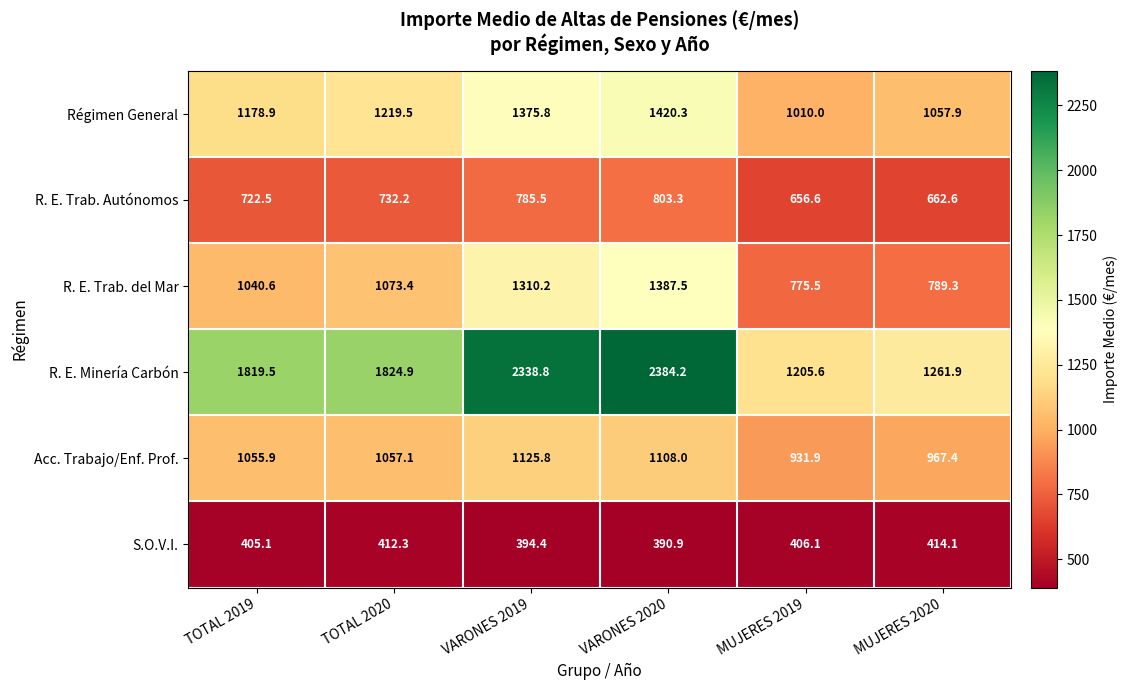

What is the difference between the R. E. Trab. del Mar values at MUJERES 2019 and MUJERES 2020?

13.8